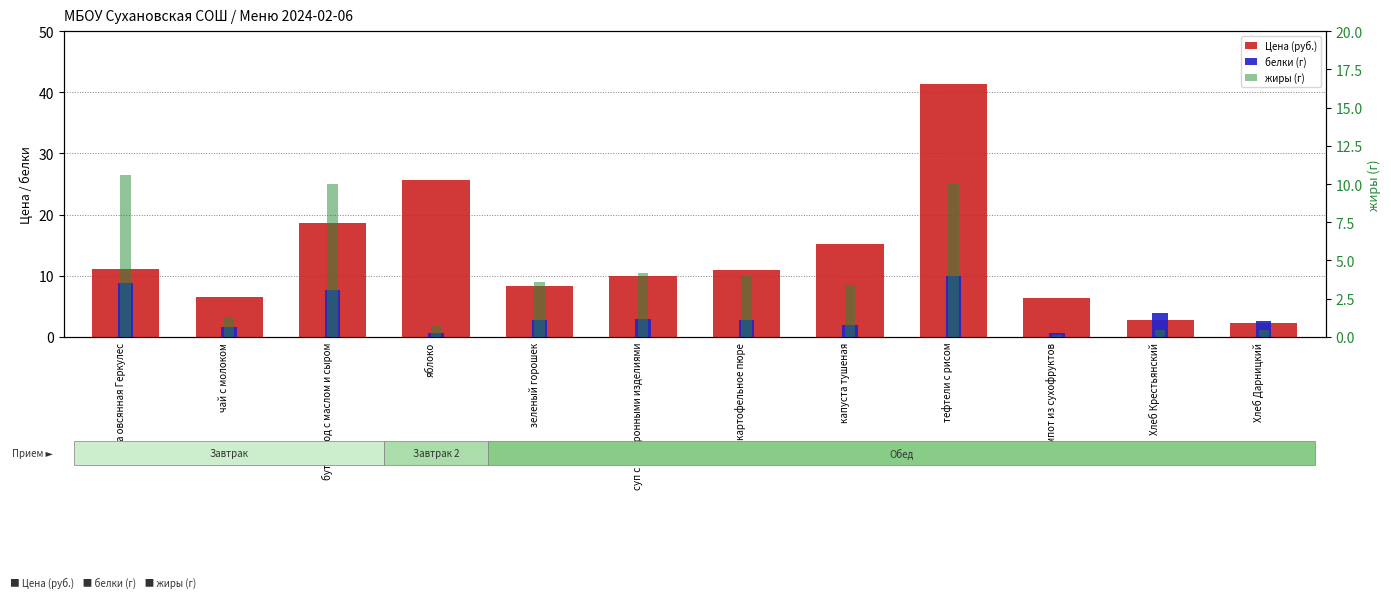

How many values in the жиры (г) series are below 3?

5